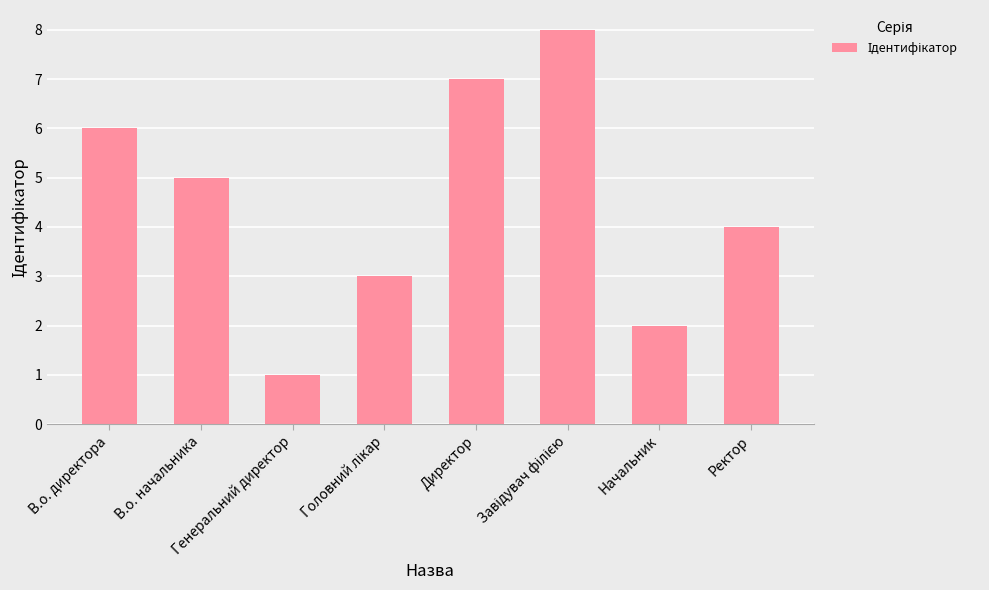

What is the difference between the maximum and minimum values?

7